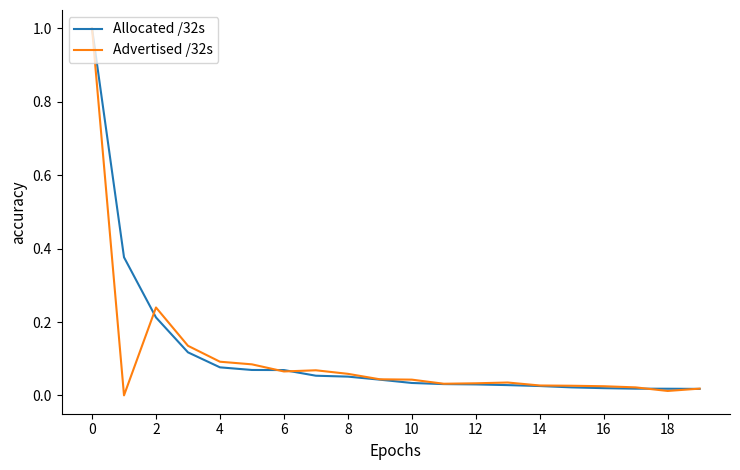

What are all the series names shown in the legend?

Allocated /32s, Advertised /32s